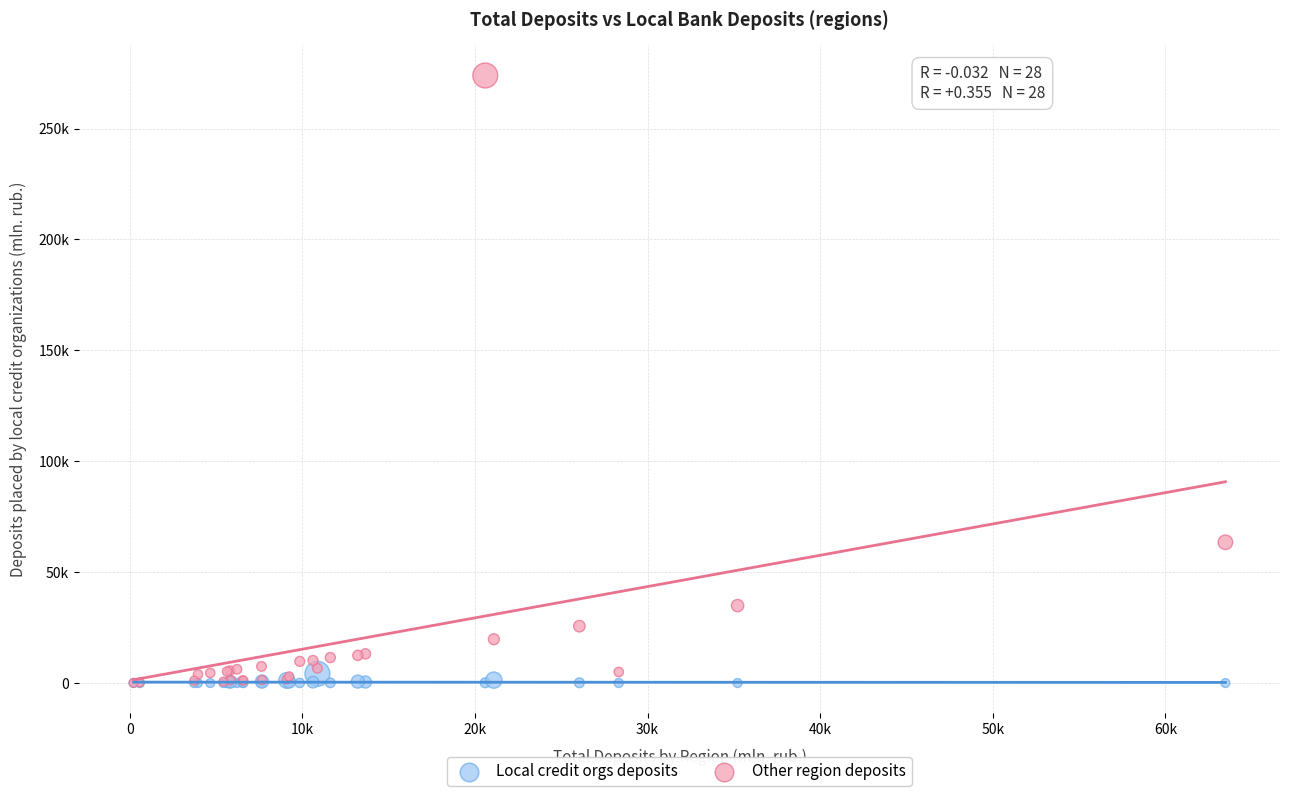

What are all the series names shown in the legend?

Local credit orgs deposits, Other region deposits